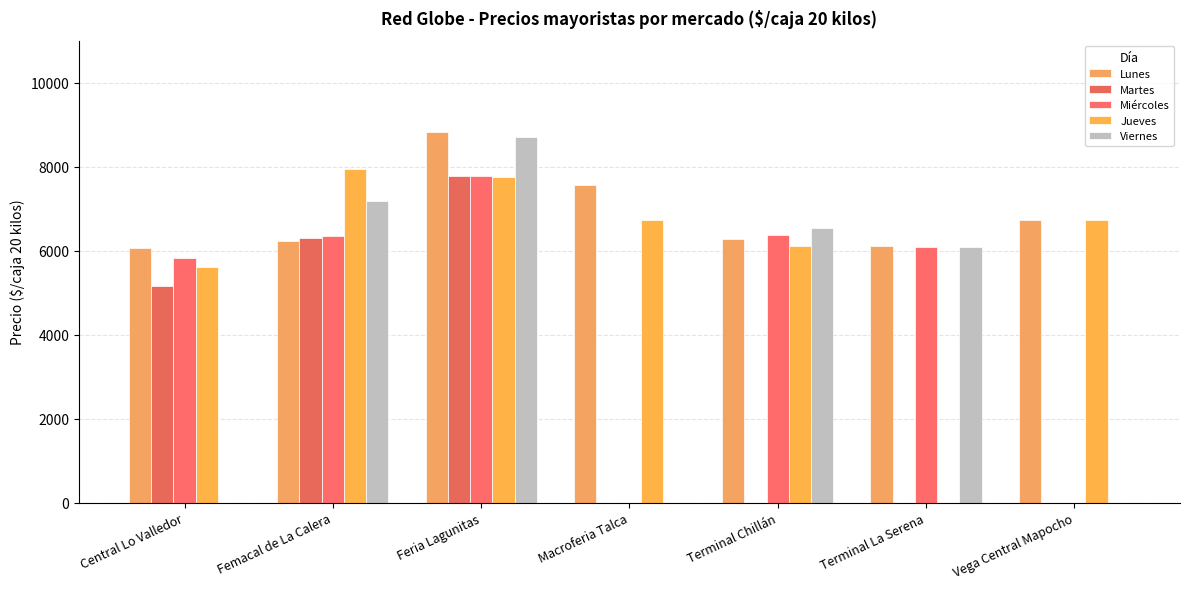

What is the highest value of the Jueves series?

7955.2